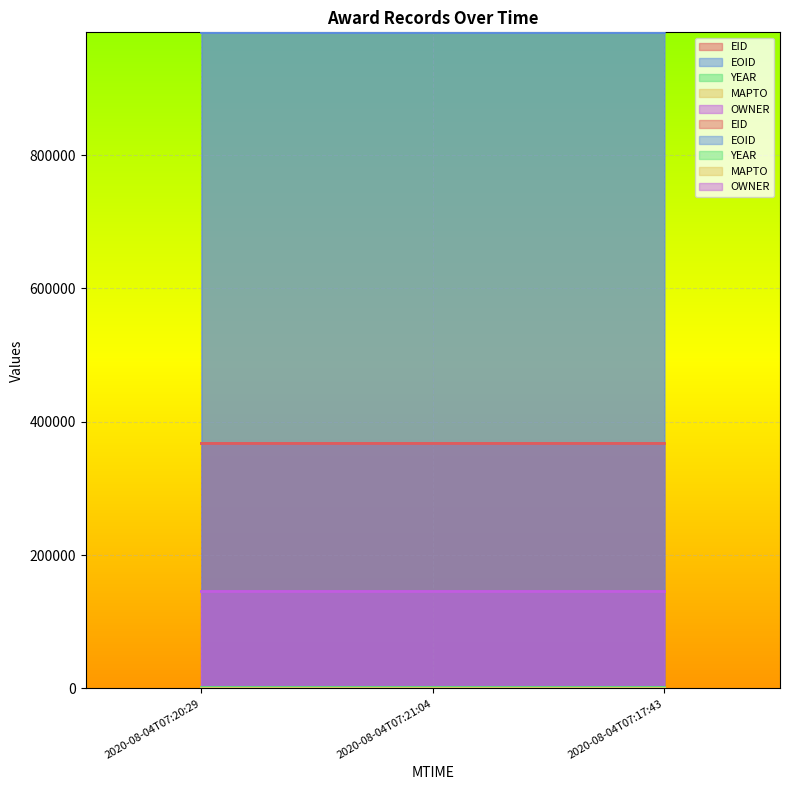

At which category is the sum across all series the highest?

2020-08-04T07:21:04